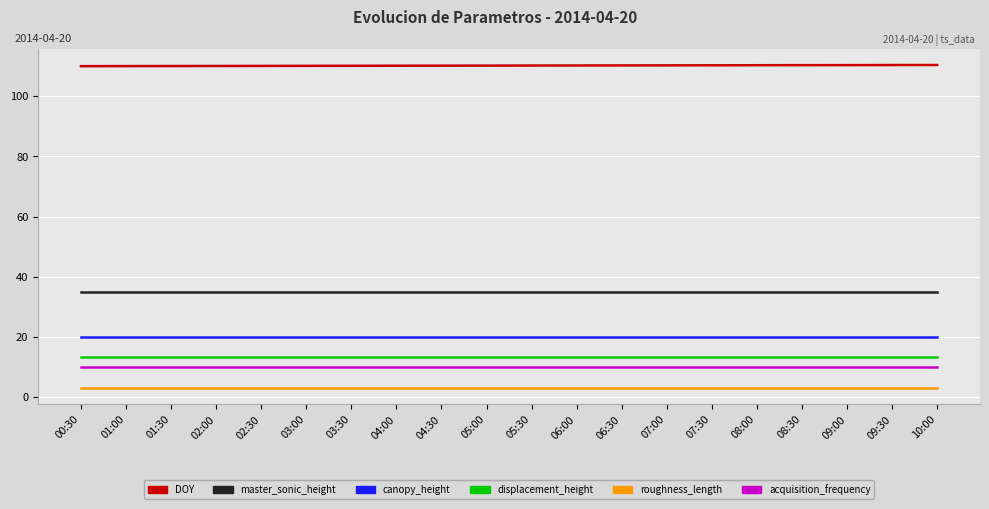

What is the difference between the DOY values at 03:00 and 10:00?

0.3